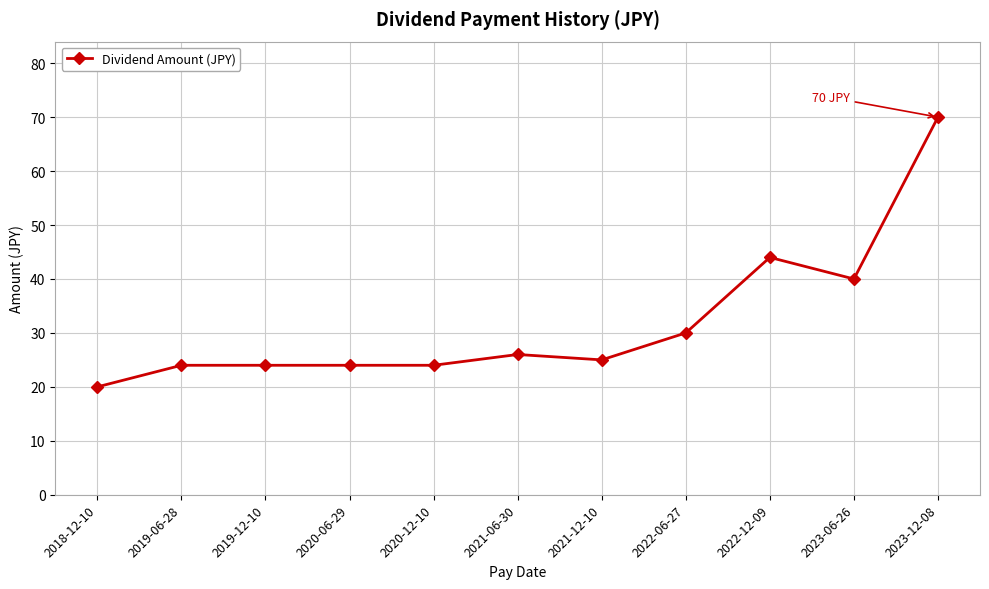

What is the label of the 6th point from the right?

2021-06-30